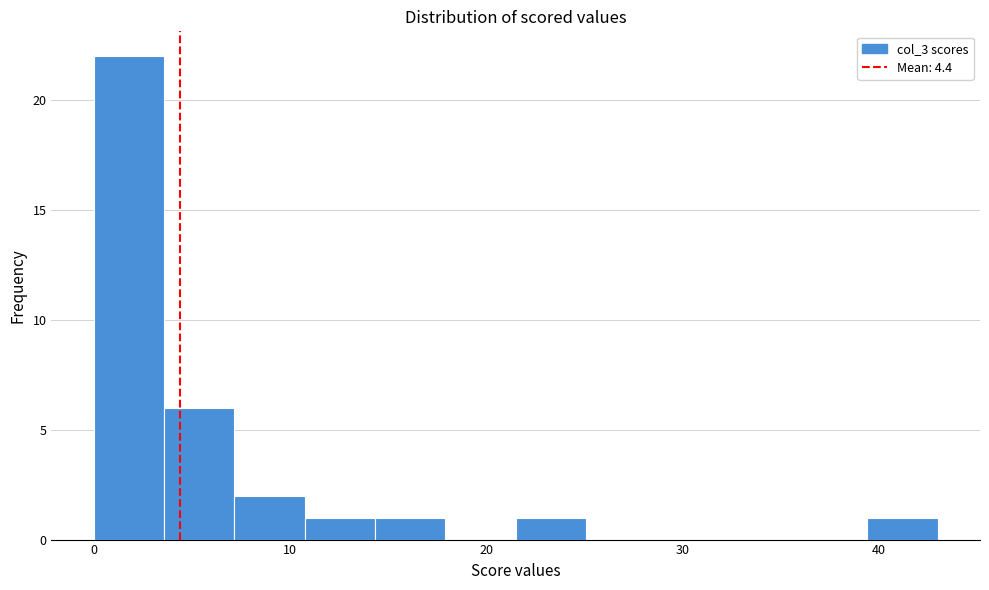

Around what value on the x-axis is the tallest bar? Give the approximate position of its centre, as read against the axis.

2